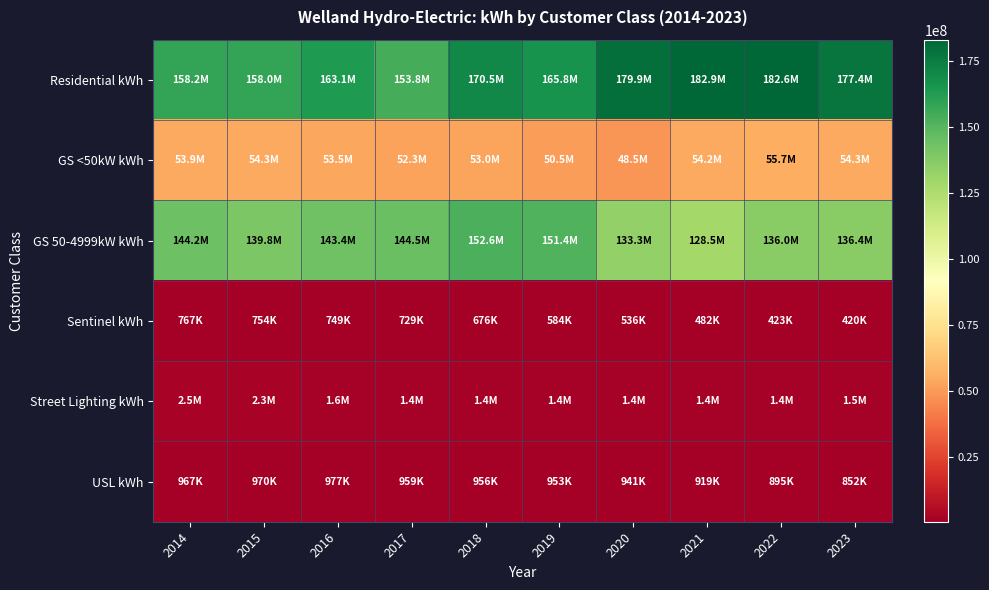

Reading left to right, transcribe all the data shown in this chart.

Residential kWh: 2014=158185053.0	2015=157973719.0	2016=163109690.0	2017=153825741.0	2018=170461439.0	2019=165806296.4	2020=179914470.3	2021=182892381.7	2022=182644896.5	2023=177391636.5
GS <50kW kWh: 2014=53903009.0	2015=54312604.0	2016=53545593.0	2017=52319962.0	2018=52983336.8	2019=50506434.5	2020=48537507.1	2021=54230049.9	2022=55719441.8	2023=54279424.5
GS 50-4999kW kWh: 2014=144192534.0	2015=139796962.0	2016=143431671.0	2017=144490127.0	2018=152610120.7	2019=151352403.8	2020=133284408.8	2021=128548463.1	2022=136029471.3	2023=136432089.5
Sentinel kWh: 2014=767199.0	2015=753964.0	2016=749437.0	2017=729133.0	2018=675874.0	2019=583837.2	2020=535934.7	2021=481895.1	2022=422907.3	2023=419670.9
Street Lighting kWh: 2014=2503378.0	2015=2284687.0	2016=1575426.0	2017=1393112.0	2018=1403955.8	2019=1406314.2	2020=1423807.2	2021=1410627.9	2022=1418459.9	2023=1453176.1
USL kWh: 2014=966945.0	2015=970041.0	2016=976708.0	2017=958727.0	2018=956107.0	2019=952930.0	2020=940979.0	2021=919365.0	2022=895494.0	2023=851915.0